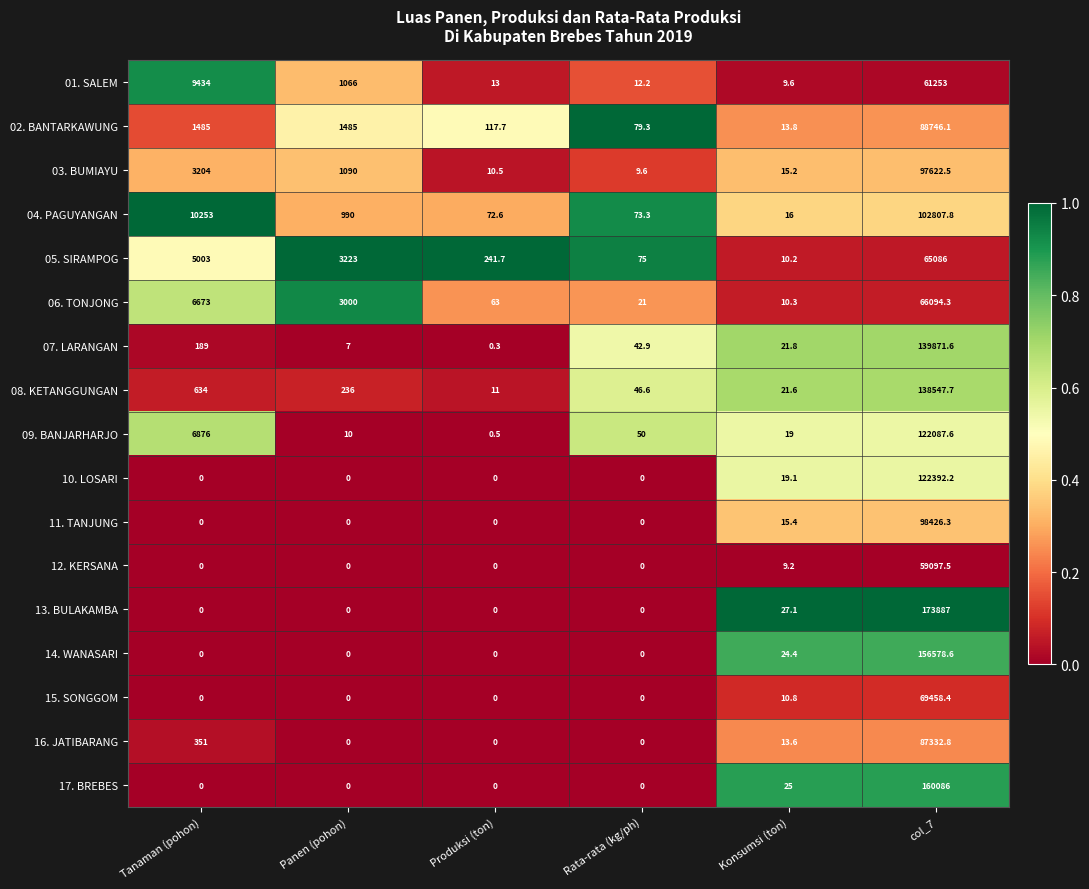

What is the average value of the 16. JATIBARANG series?

14616.2